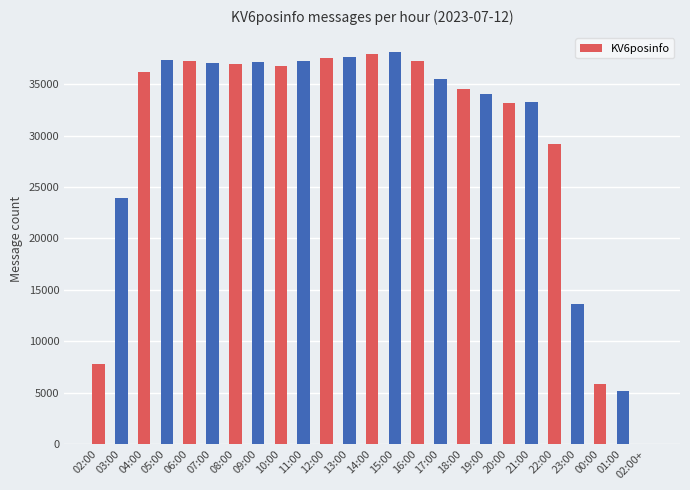

What is the ratio of the value at 10:00 to the value at 20:00?

1.1